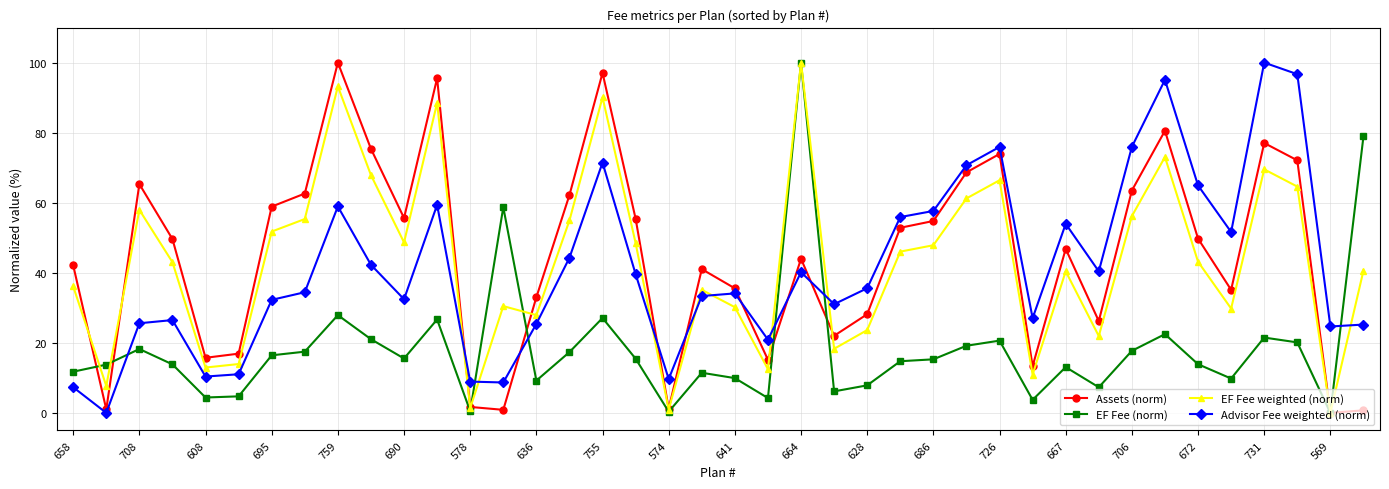

What is the value of the EF Fee weighted (norm) point at the 32nd from the left?

21.9